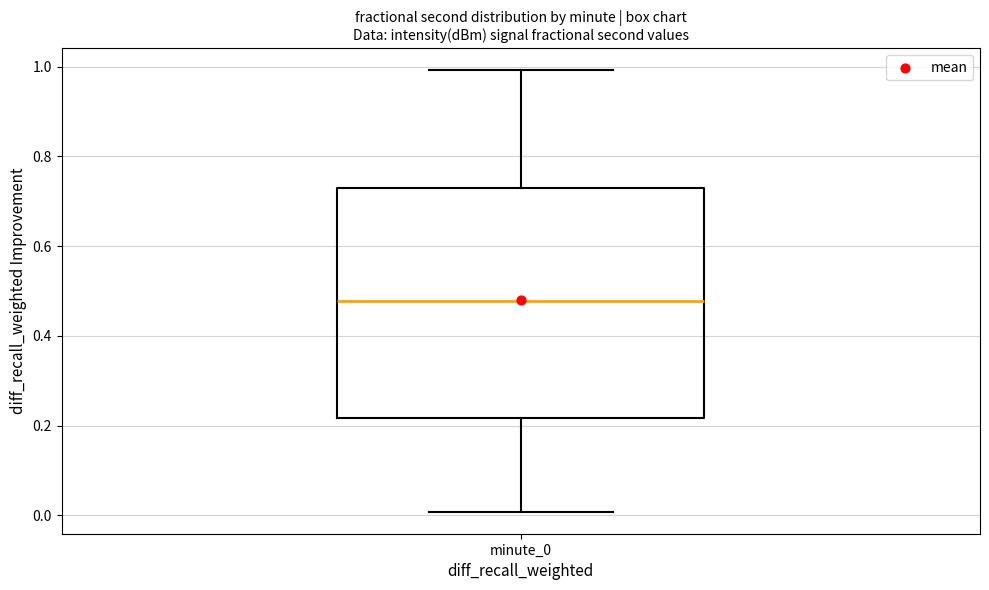

Read this box plot against the y-axis: the position of the median line, the range covered by the box, and the ends of both whiskers. The values are not printed on the chart, so give them approximately, as read against the axis.

median 0.48, box 0.22 to 0.72, whiskers 0.00 to 1.00